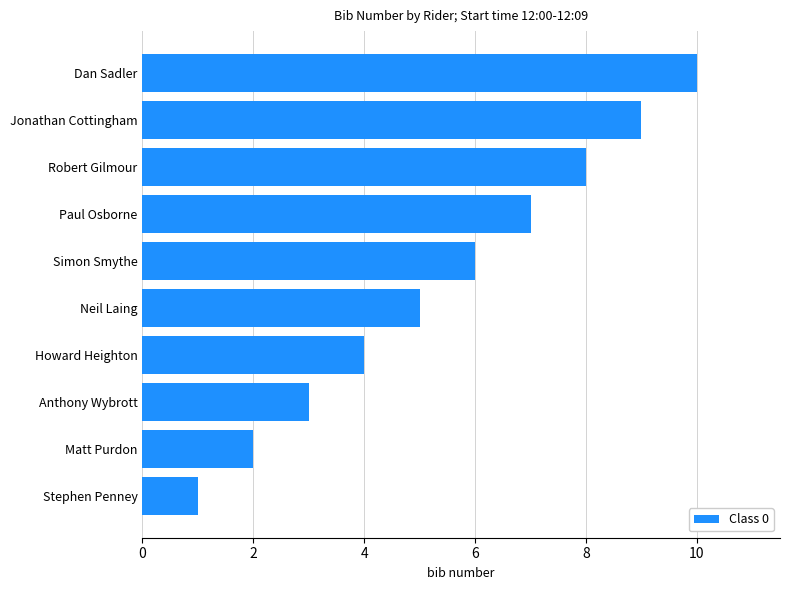

What is the change in value from Stephen Penney to Anthony Wybrott?

+2